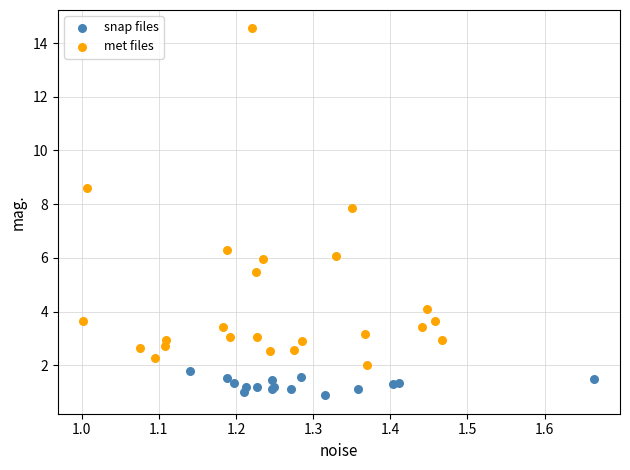

Which series reaches the minimum Y coordinate?

snap files